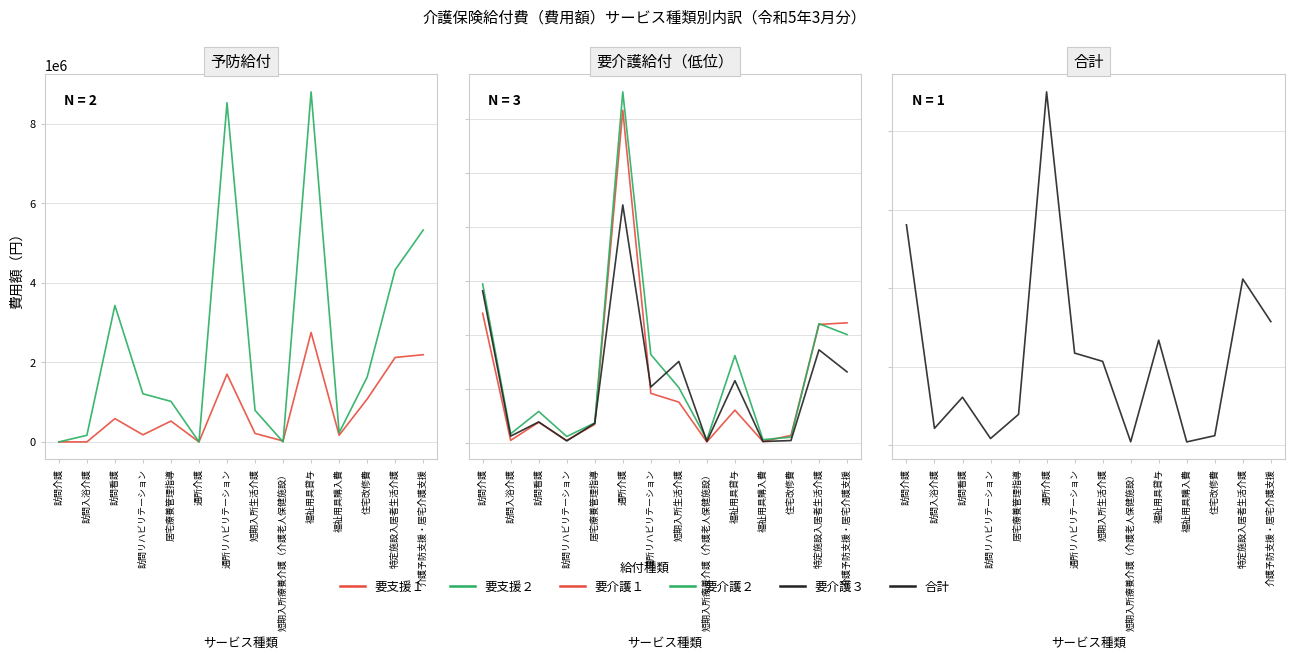

Reading left to right, list all the values displayed in this chart.

要支援１: 訪問介護=0	訪問入浴介護=0	訪問看護=586299	訪問リハビリテーション=178420	居宅療養管理指導=524020	通所介護=0	通所リハビリテーション=1703223	短期入所生活介護=212864	短期入所療養介護（介護老人保健施設）=24001	福祉用具貸与=2752250	福祉用具購入費=168720	住宅改修費=1077600	特定施設入居者生活介護=2124252	介護予防支援・居宅介護支援=2192099
要支援２: 訪問介護=0	訪問入浴介護=165962	訪問看護=3431371	訪問リハビリテーション=1210133	居宅療養管理指導=1018950	通所介護=0	通所リハビリテーション=8527816	短期入所生活介護=793798	短期入所療養介護（介護老人保健施設）=0	福祉用具貸与=8800110	福祉用具購入費=231620	住宅改修費=1629591	特定施設入居者生活介護=4328878	介護予防支援・居宅介護支援=5327672
要介護１: 訪問介護=24036670	訪問入浴介護=450687	訪問看護=3814632	訪問リハビリテーション=431526	居宅療養管理指導=3421140	通所介護=61689367	通所リハビリテーション=9171759	短期入所生活介護=7546294	短期入所療養介護（介護老人保健施設）=161468	福祉用具貸与=6062190	福祉用具購入費=238000	住宅改修費=1373250	特定施設入居者生活介護=21953499	介護予防支援・居宅介護支援=22260471
要介護２: 訪問介護=29475482	訪問入浴介護=1673069	訪問看護=5814755	訪問リハビリテーション=1165211	居宅療養管理指導=3686910	通所介護=65103947	通所リハビリテーション=16381868	短期入所生活介護=10238778	短期入所療養介護（介護老人保健施設）=569833	福祉用具貸与=16180050	福祉用具購入費=587080	住宅改修費=1041878	特定施設入居者生活介護=22099175	介護予防支援・居宅介護支援=20080164
要介護３: 訪問介護=28196075	訪問入浴介護=1234964	訪問看護=3868183	訪問リハビリテーション=352202	居宅療養管理指導=3613630	通所介護=44133441	通所リハビリテーション=10353648	短期入所生活介護=15092306	短期入所療養介護（介護老人保健施設）=267086	福祉用具貸与=11530230	福祉用具購入費=232100	住宅改修費=414780	特定施設入居者生活介護=17248873	介護予防支援・居宅介護支援=13157252
合計: 訪問介護=140435877	訪問入浴介護=10778457	訪問看護=30590556	訪問リハビリテーション=4282995	居宅療養管理指導=19680770	通所介護=225110604	通所リハビリテーション=58719596	短期入所生活介護=53442173	短期入所療養介護（介護老人保健施設）=2202637	福祉用具貸与=66944890	福祉用具購入費=2125920	住宅改修費=6107199	特定施設入居者生活介護=105906773	介護予防支援・居宅介護支援=78779110